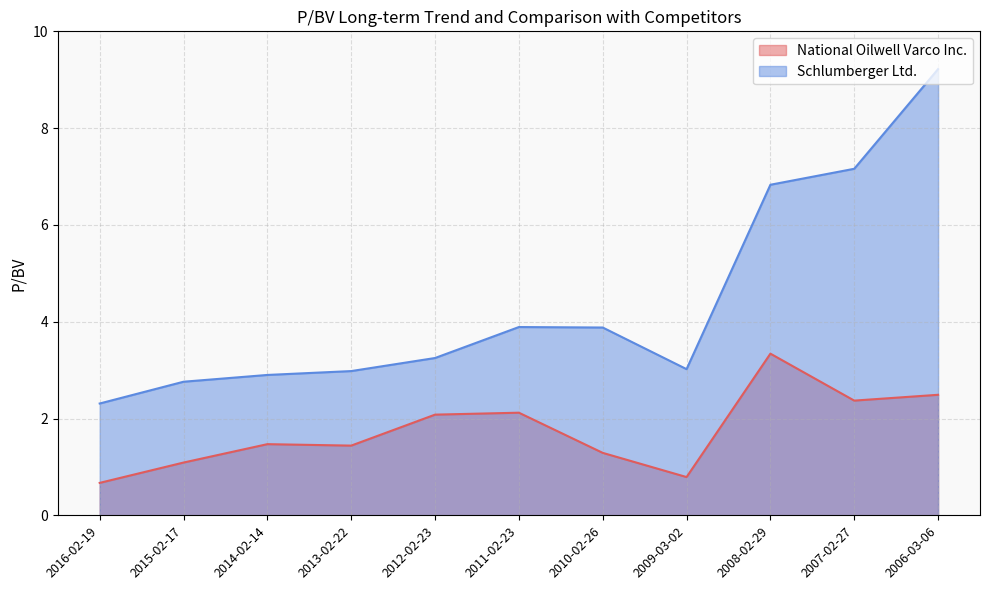

Which category has the lowest value in the Schlumberger Ltd. series?

2016-02-19